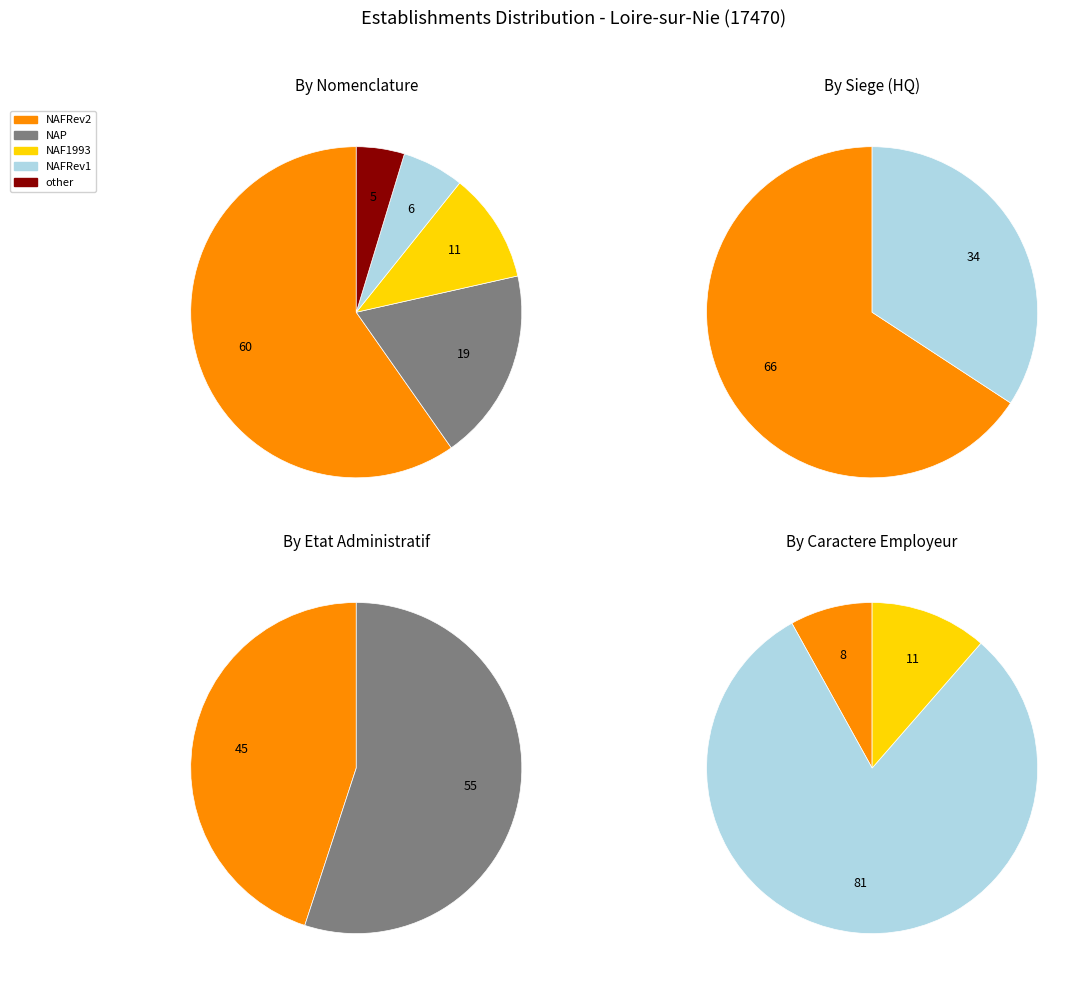

To the nearest percent, what portion does NAFRev2 represent?

60%